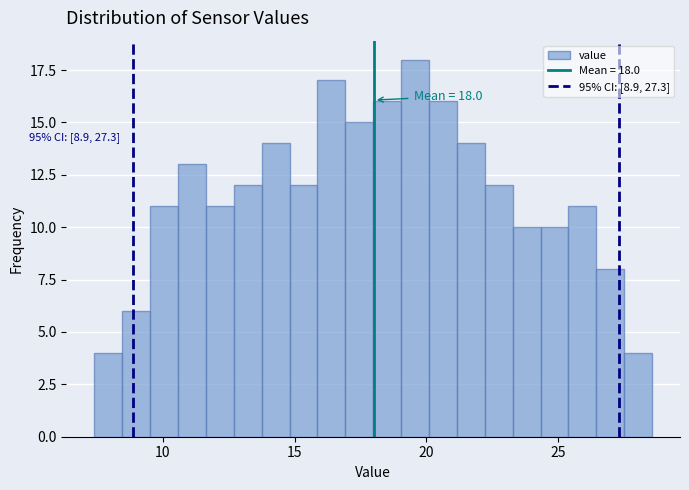

Around what value on the x-axis is the tallest bar? Give the approximate position of its centre, as read against the axis.

19.5